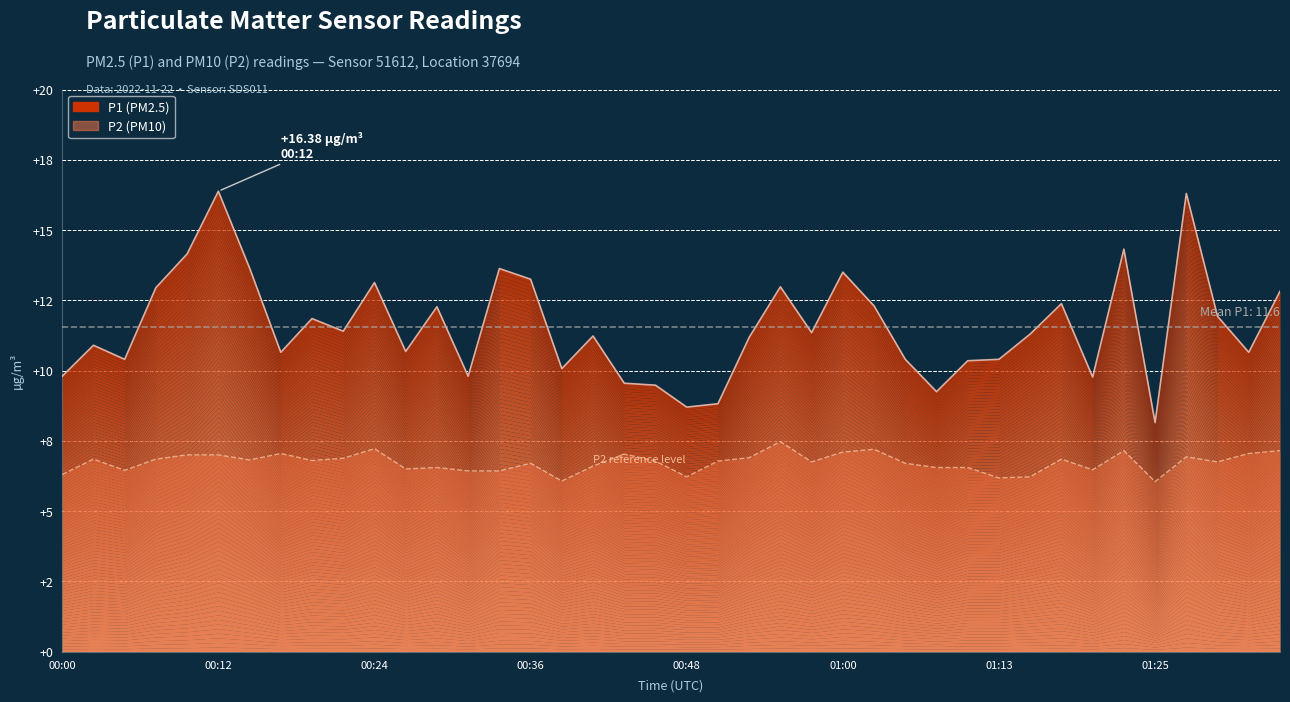

Reading left to right, extract all data points from this chart.

9.8	10.9	10.4	12.9	14.2	16.4	13.7	10.7	11.8	11.4	13.1	10.7	12.3	9.8	13.6	13.2	10.1	11.2	9.6	9.5	8.7	8.8	11.2	13.0	11.3	13.5	12.3	10.4	9.2	10.3	10.4	11.3	12.4	9.8	14.3	8.2	16.3	11.9	10.7	12.8